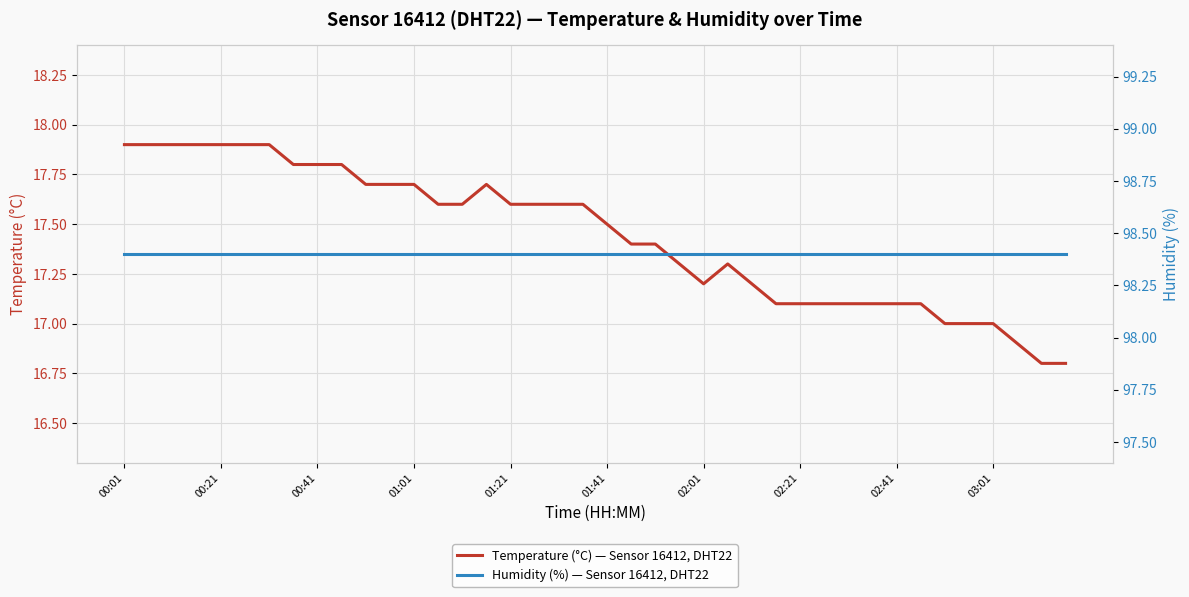

Rank the series by their maximum value, from highest to lowest.

Humidity (%) — Sensor 16412, DHT22, Temperature (°C) — Sensor 16412, DHT22